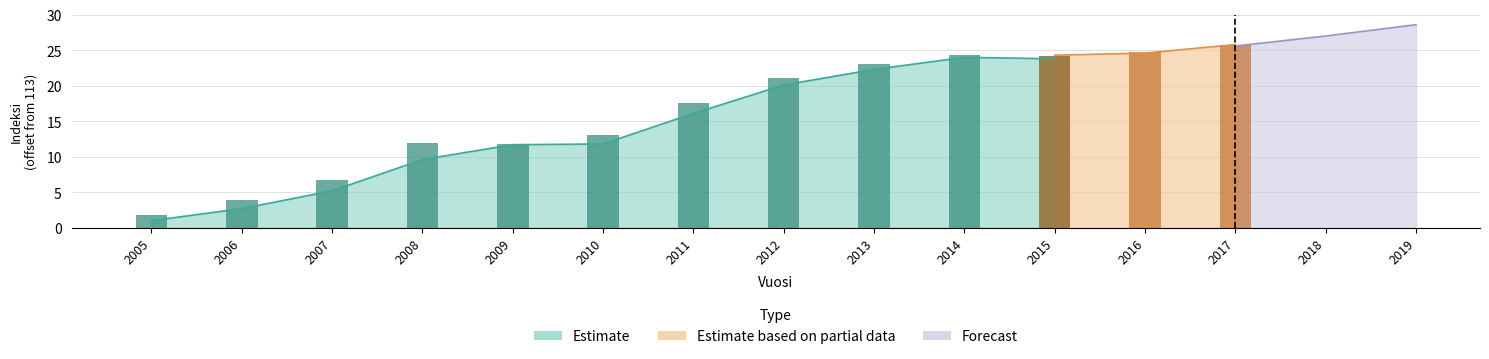

Count the number of categories in the chart.

15